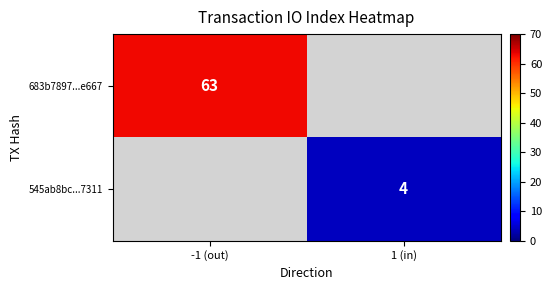

The value of 545ab8bc...7311 at 1 (in) is 4. True or false?

True